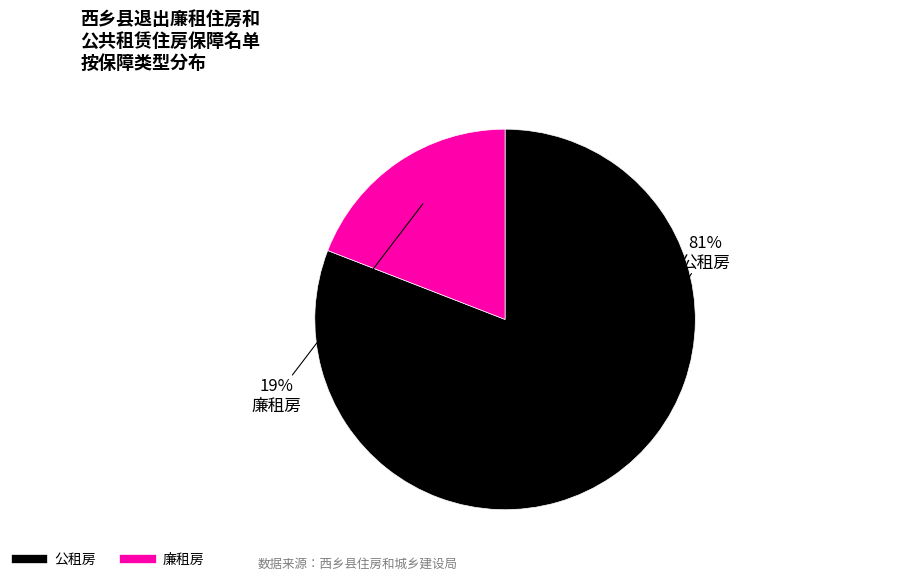

Which category accounts for the majority?

公租房